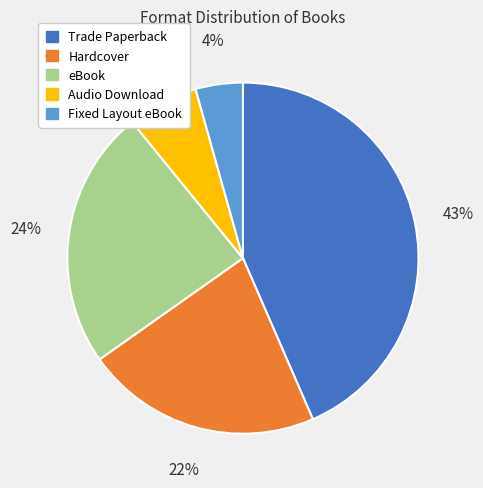

To the nearest percent, what percentage of the pie is Audio Download?

7%